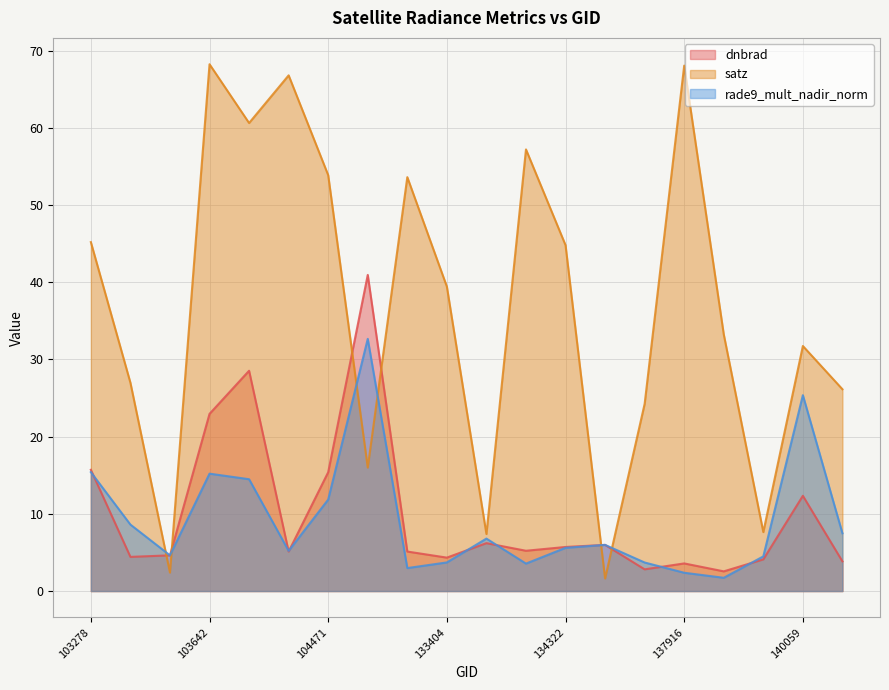

How many intersections are there between dnbrad and rade9_mult_nadir_norm?

9